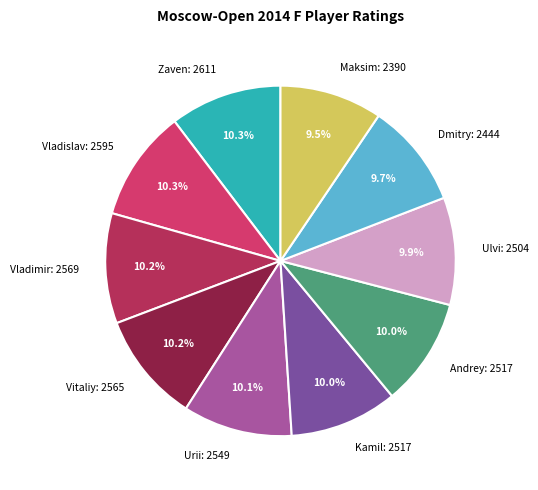

To the nearest percent, what is the difference between the largest and smallest slice percentages?

1%